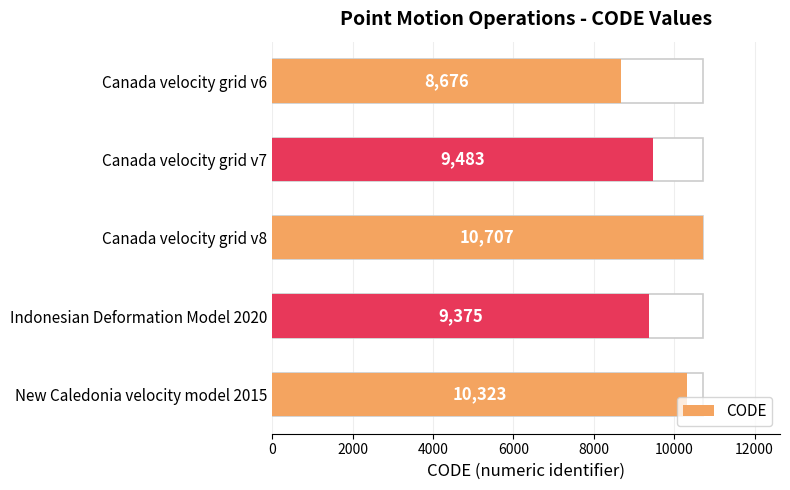

How many bars are there in total?

5